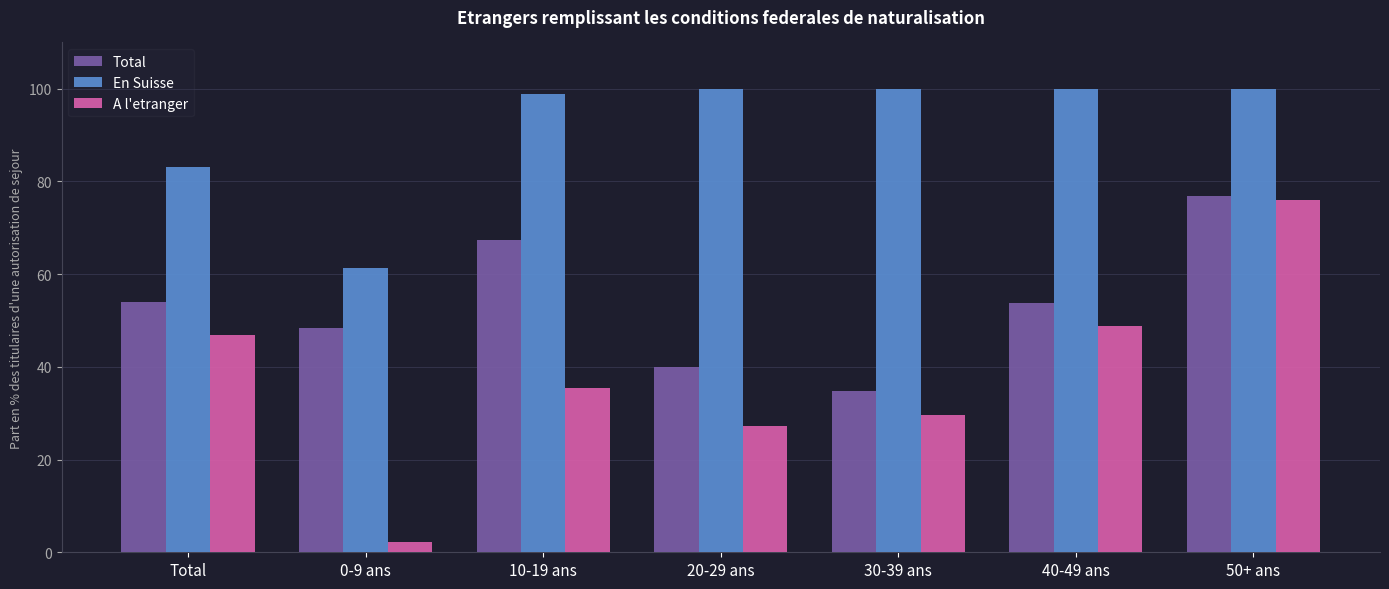

Which series has the largest range (max minus min)?

A l'etranger